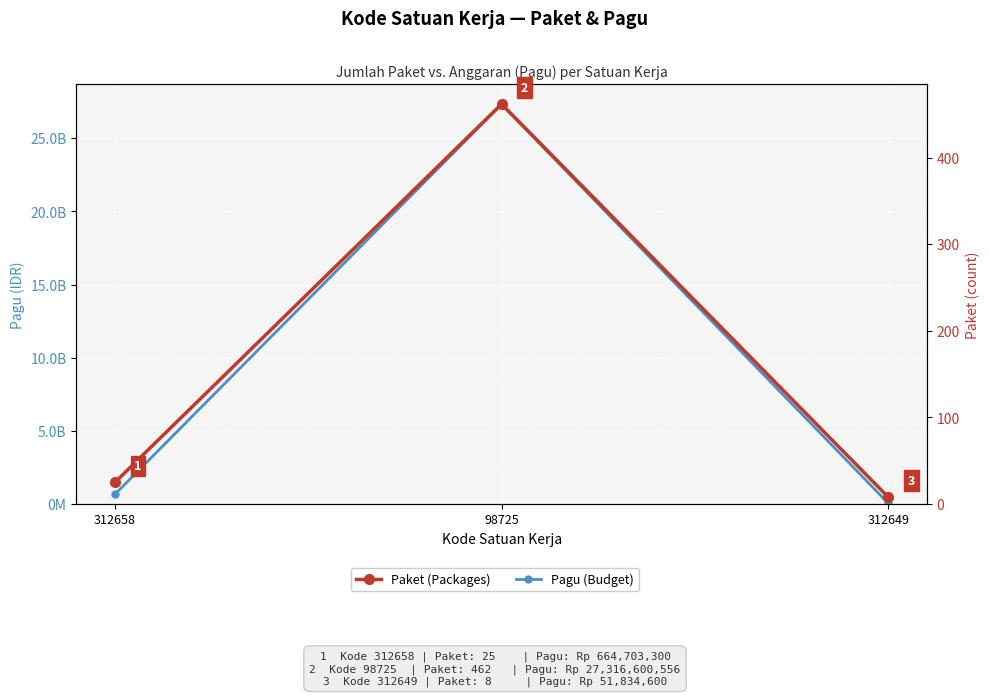

Reading left to right, extract all data points from this chart.

Pagu (Budget): 312658=664703300	98725=27316600556	312649=51834600
Paket (Packages): 312658=25	98725=462	312649=8